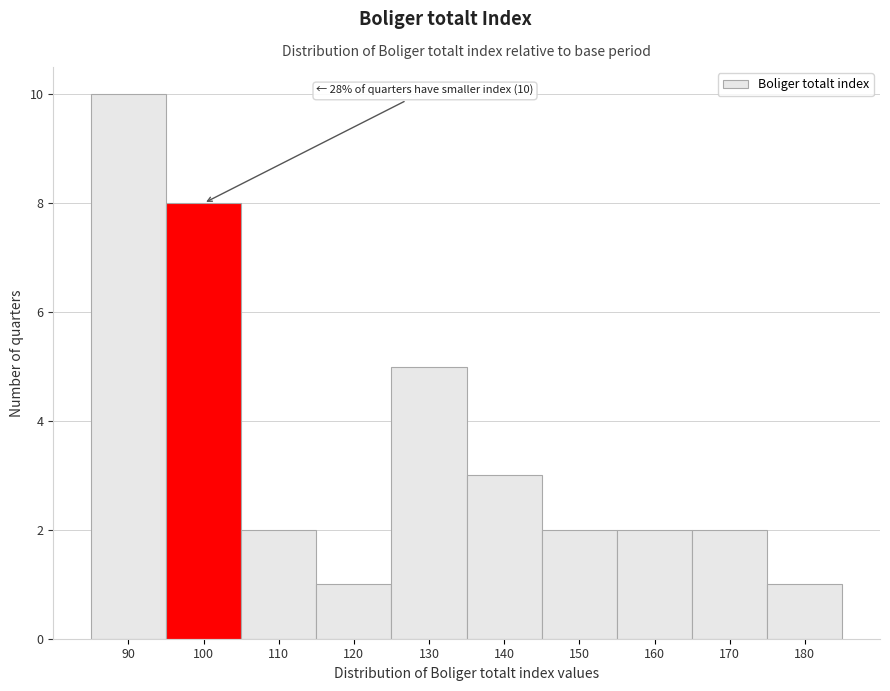

Reading left to right, transcribe all the data shown in this chart.

10	8	2	1	5	3	2	2	2	1